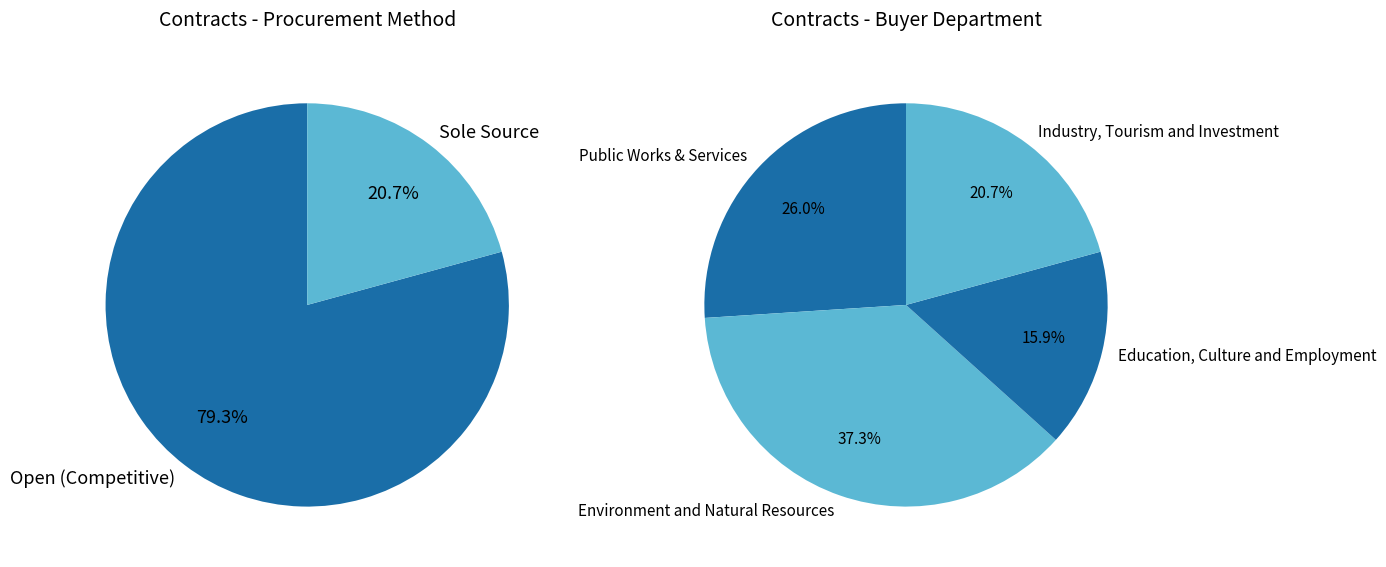

Does any single category account for the majority?

No